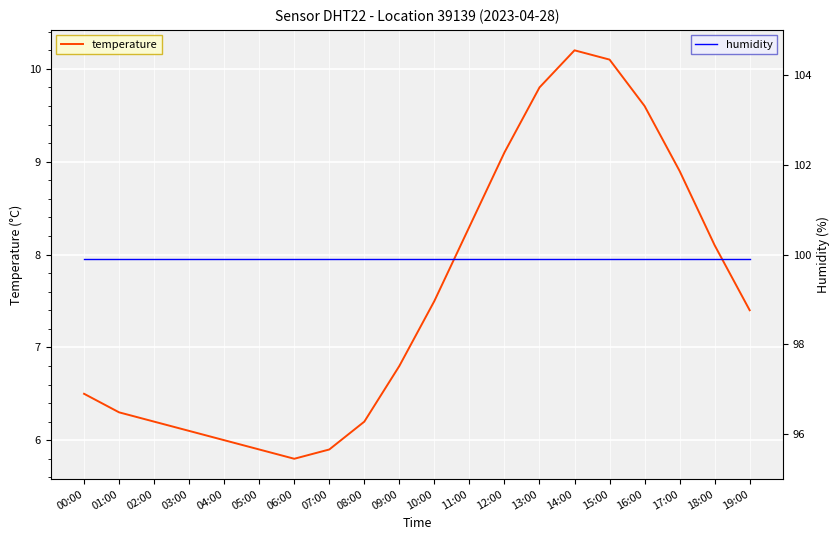

What is the sum of the temperature values at 00:00 and 03:00?

12.6